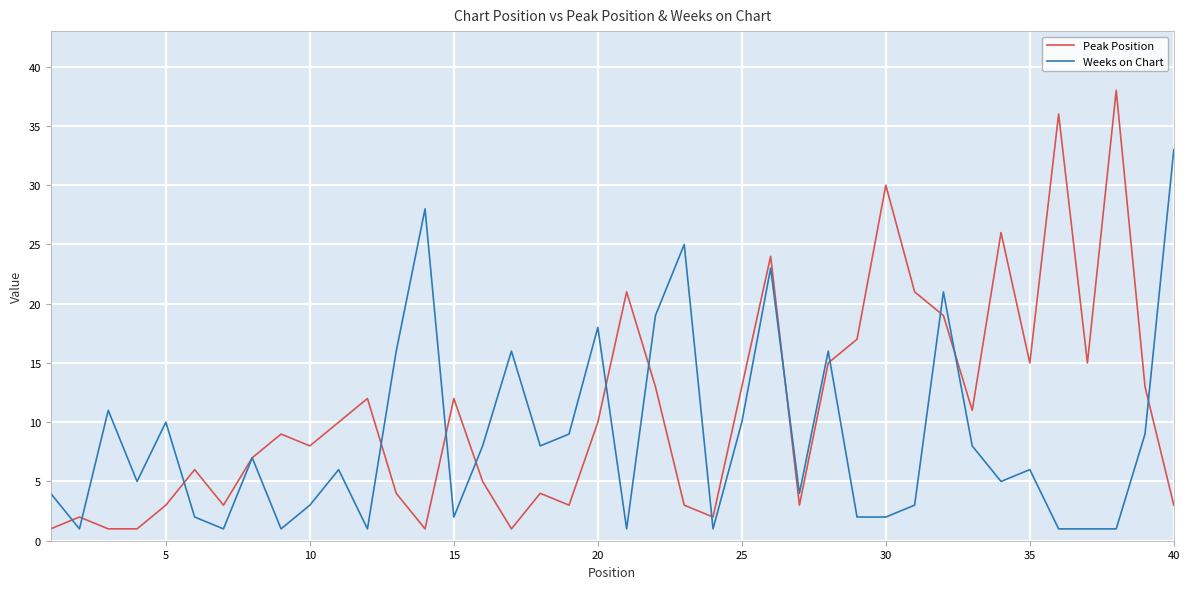

Which series has the widest spread of values?

Peak Position